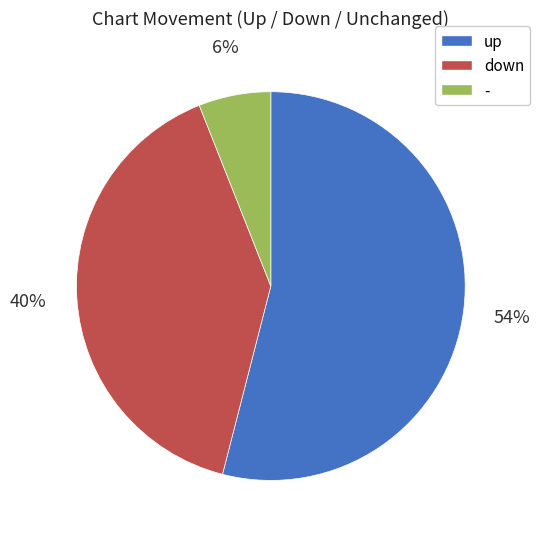

Which category has the biggest portion of the pie?

up